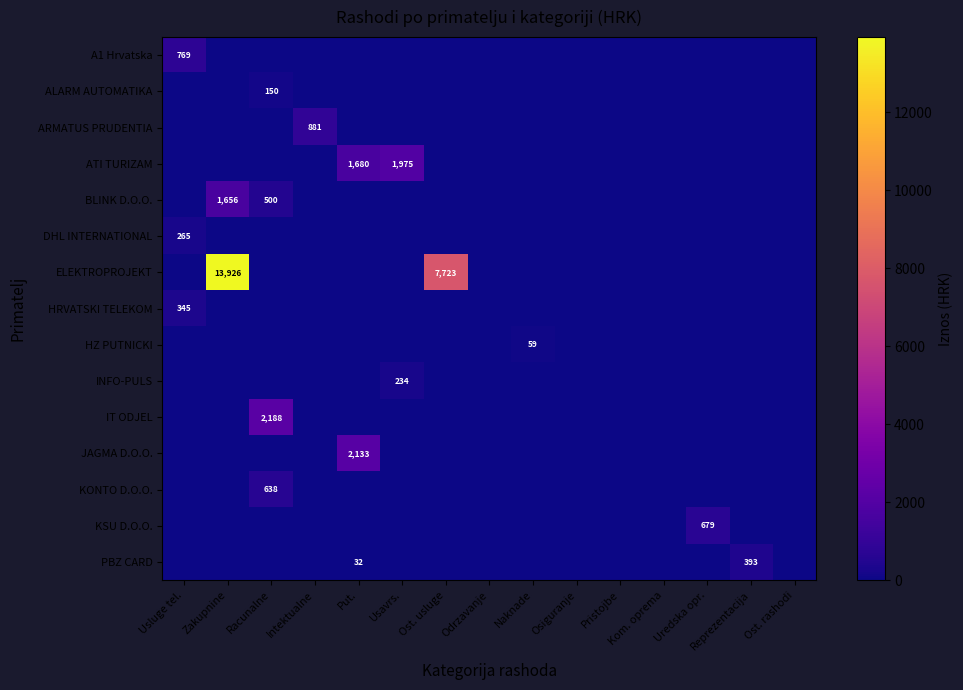

At which category does the chart reach its minimum across all series?

Zakupnine